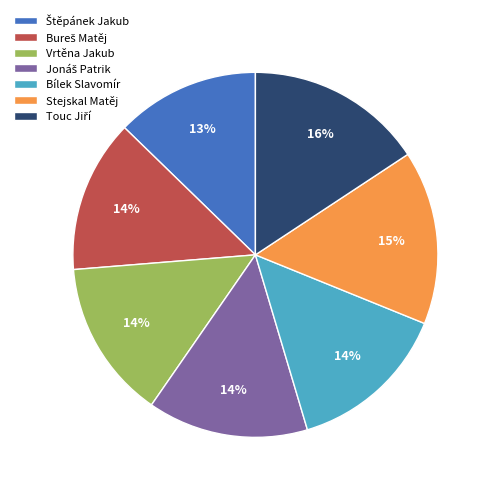

The Stejskal Matěj slice represents 15% of the pie. True or false?

True